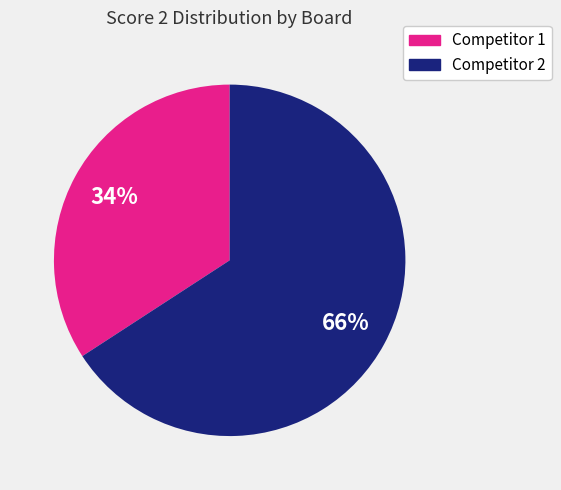

Is there any slice that represents more than half of the pie?

Yes